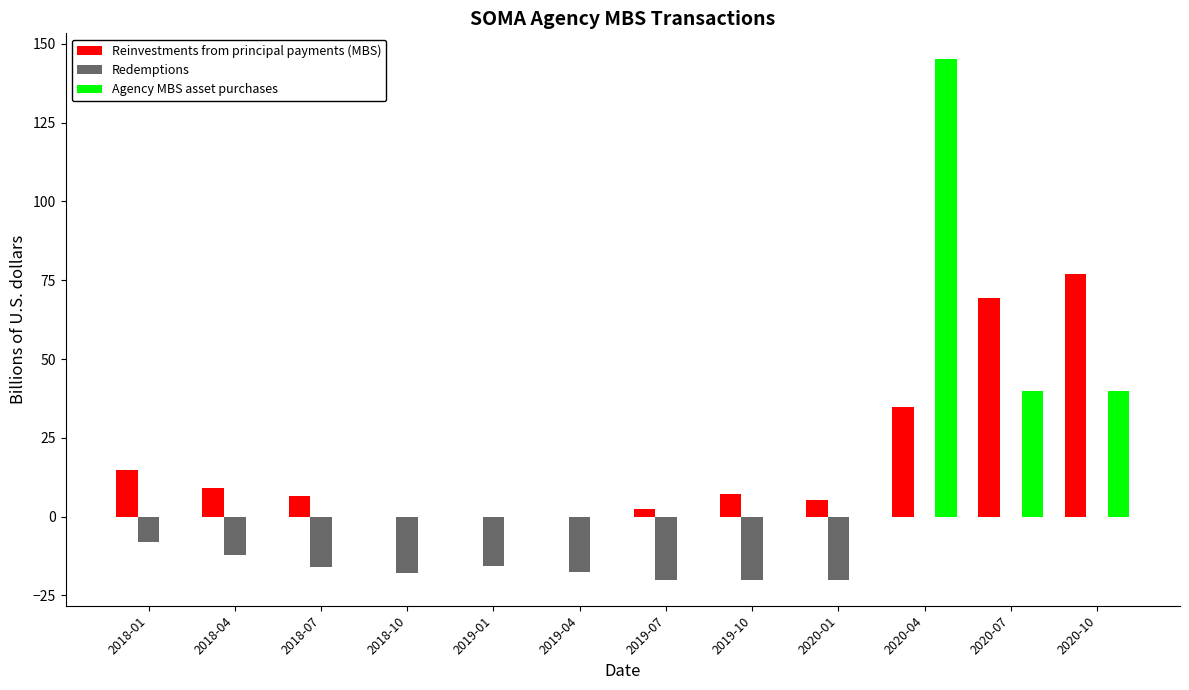

What is the sum of the Reinvestments from principal payments (MBS) values at 2020-10 and 2019-04?

76.9